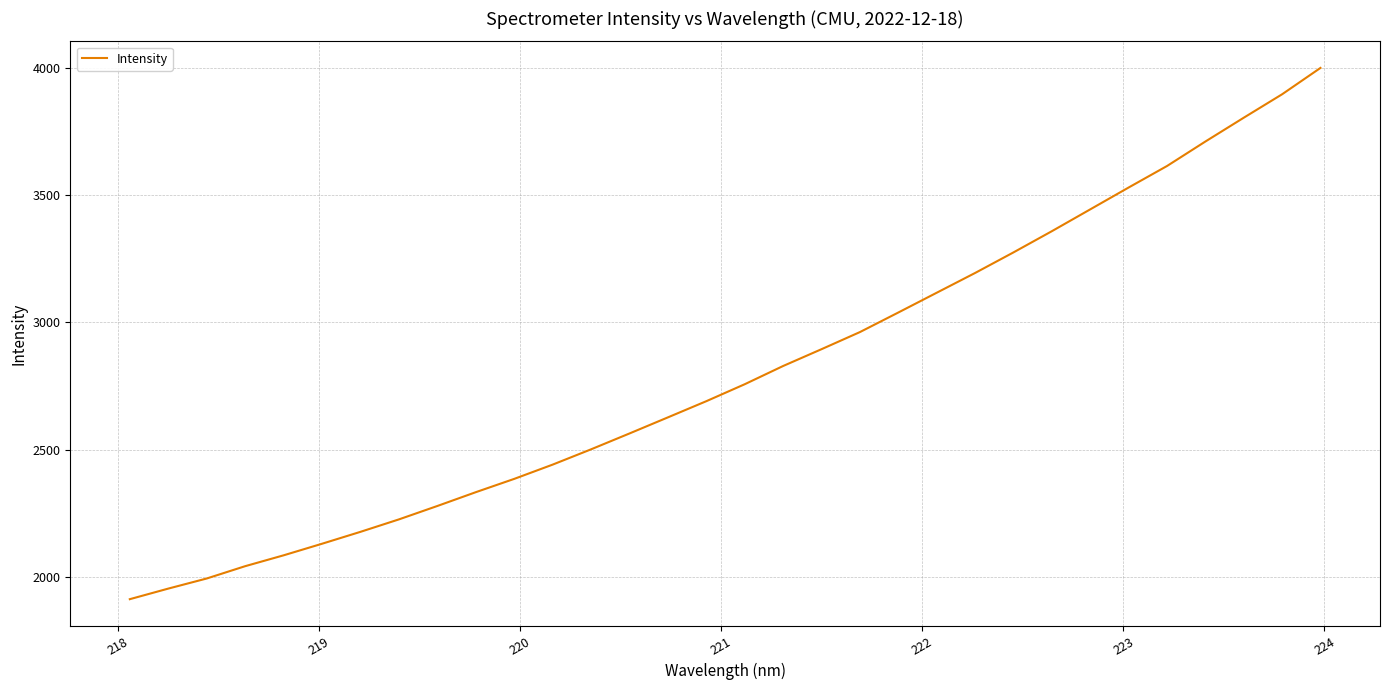

What is the maximum value shown in the chart?

4001.3